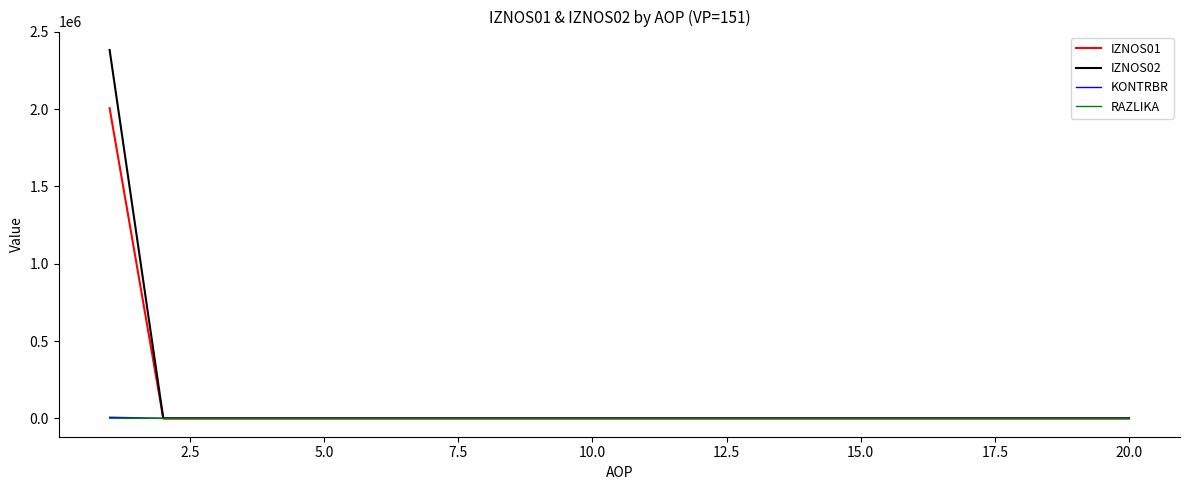

What is the maximum value shown in the chart?

2383269.6